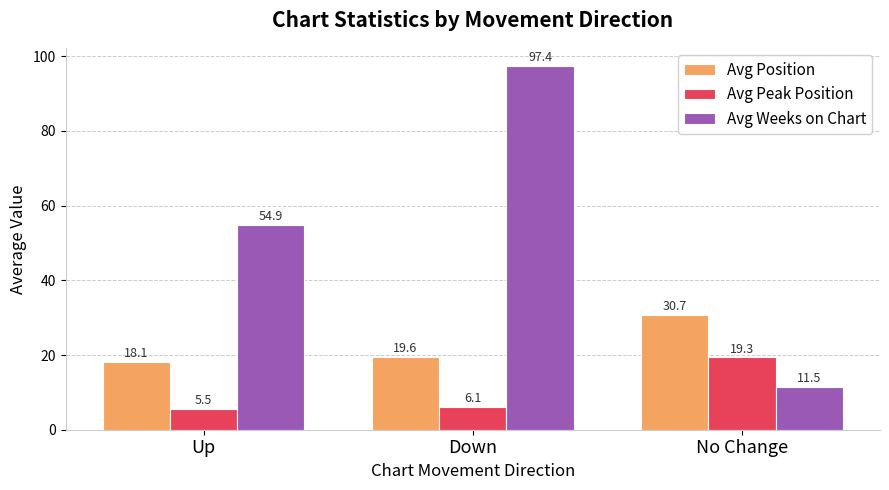

What is the value of the Avg Peak Position bar at the 3rd from the left?

19.3